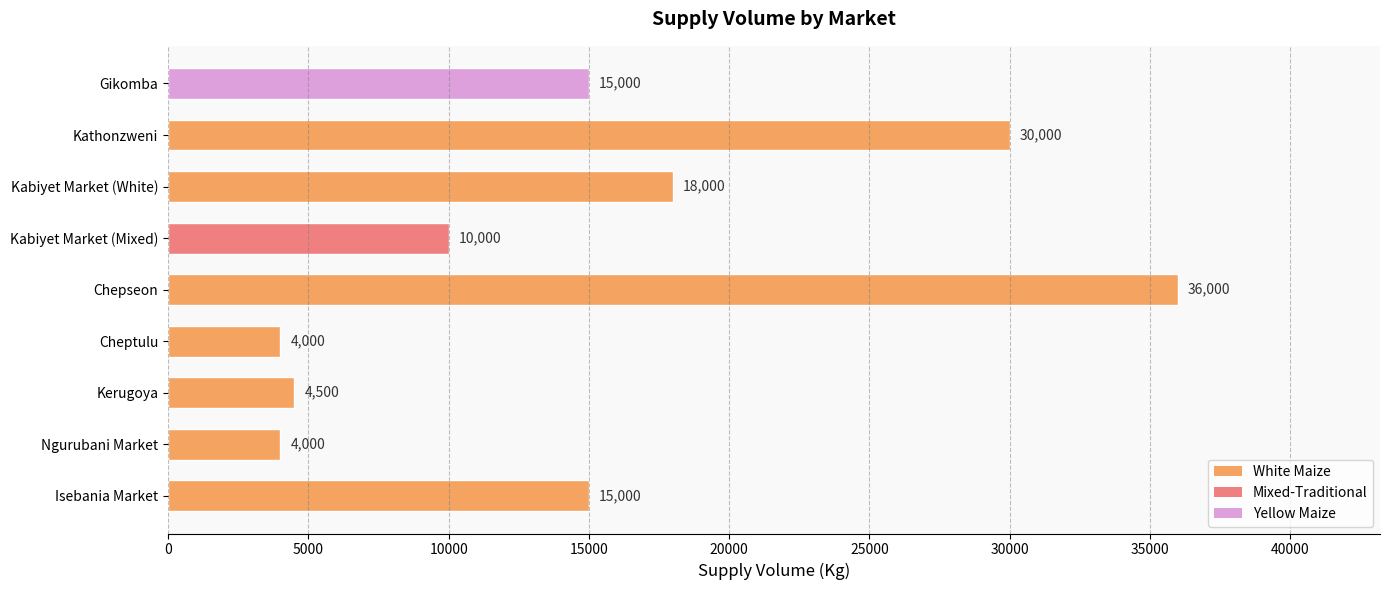

What is the change in value from Isebania Market to Chepseon?

+21000